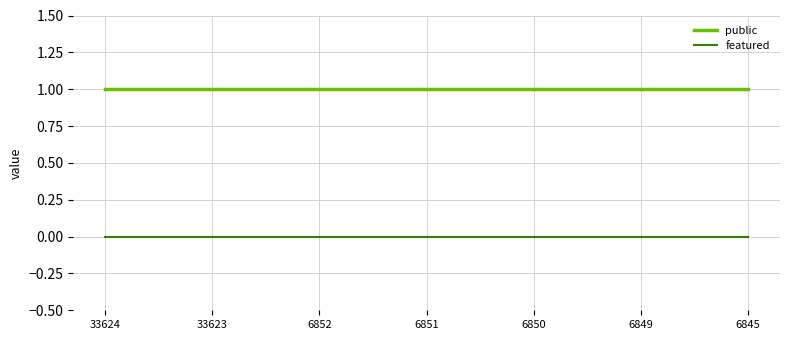

Rank the series at 33623 from lowest to highest value.

featured, public